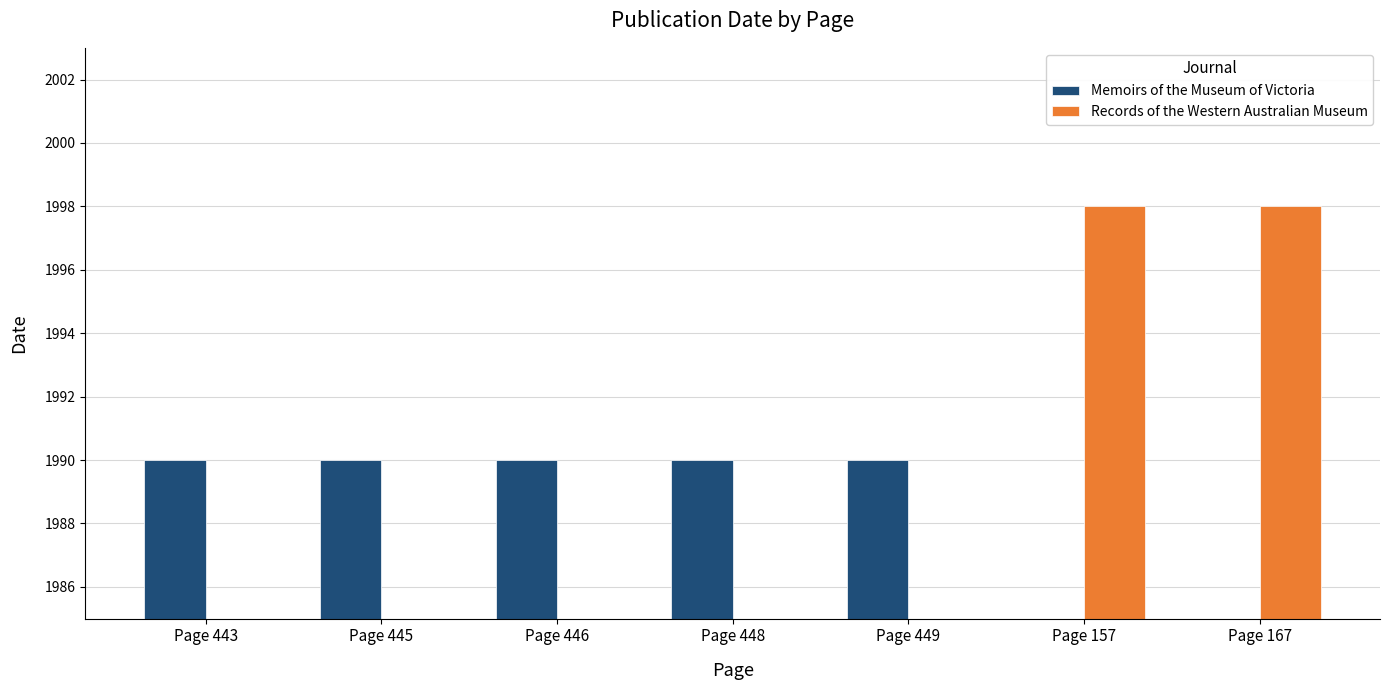

Which series has the widest spread of values?

Records of the Western Australian Museum